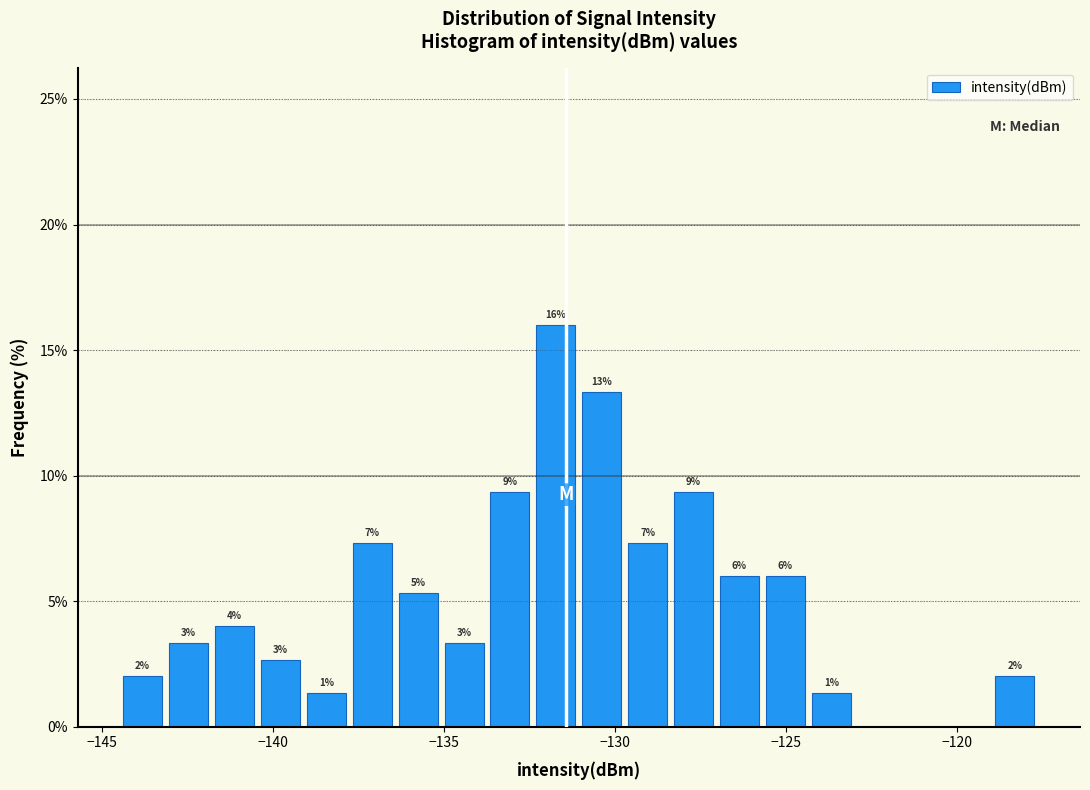

Read against the x-axis, roughly where is the centre of the tallest bar?

-131.5